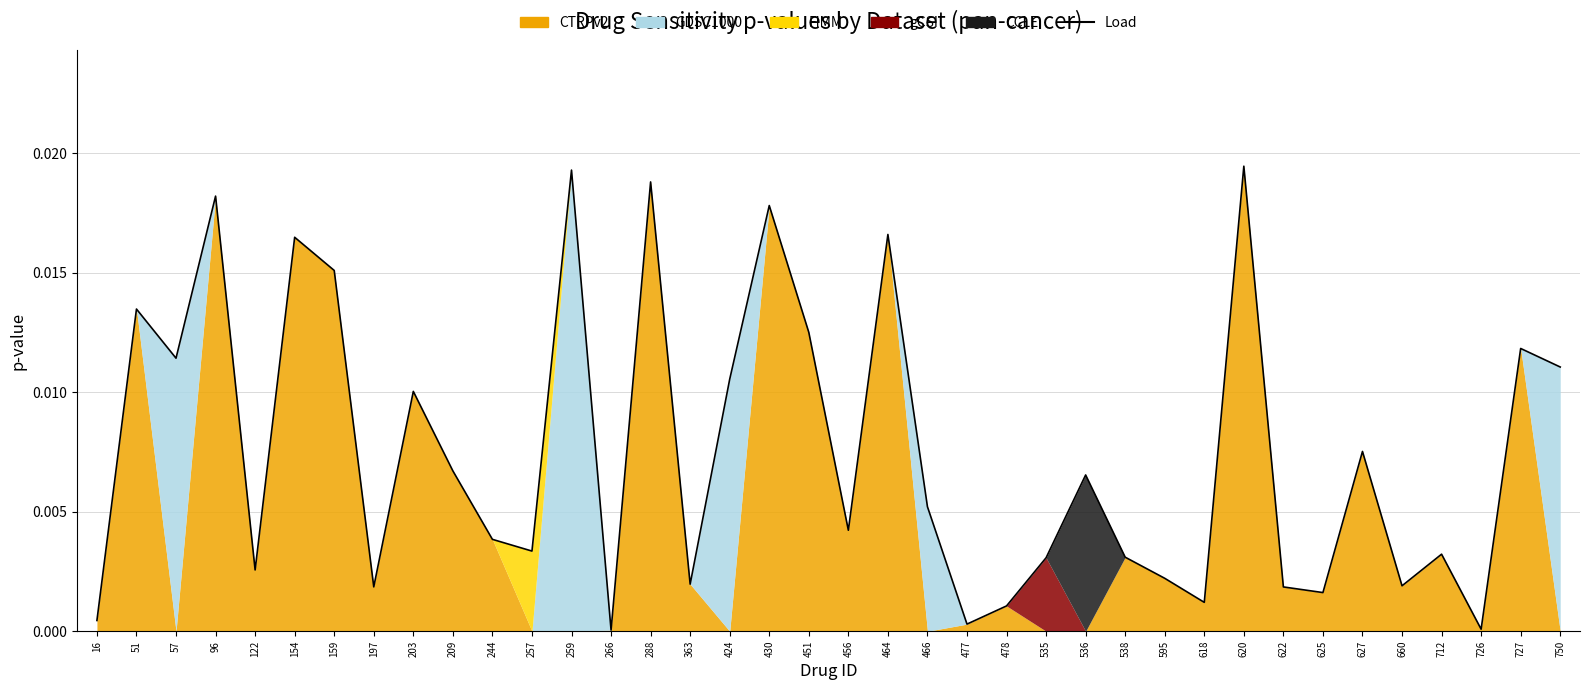

True or false: the data shows 0.0 at 538.

True